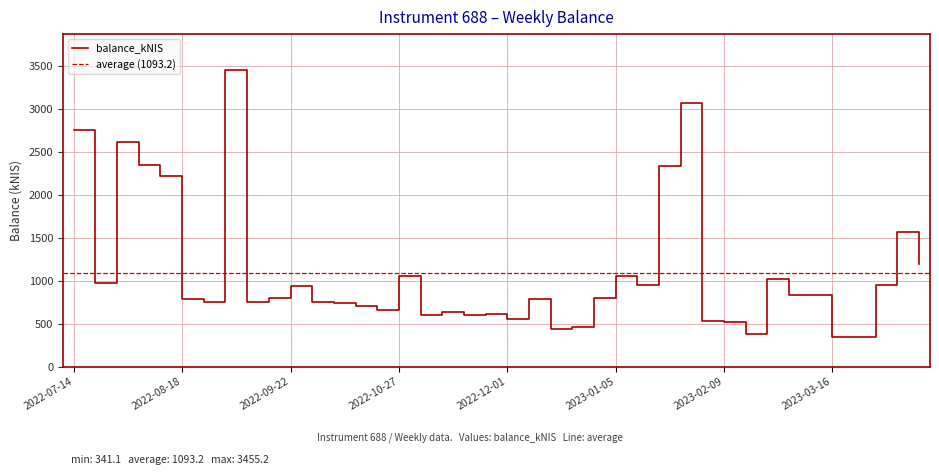

List the labels in order of value, largest first.

2022-09-01, 2023-01-26, 2022-07-14, 2022-07-28, 2022-08-04, 2023-01-19, 2022-08-11, 2023-04-04, 2023-04-13, 2022-10-27, 2023-01-05, 2023-02-23, 2022-07-21, 2023-03-30, 2023-01-12, 2022-09-22, 2023-03-09, 2023-03-02, 2022-12-29, 2022-09-15, 2022-12-08, 2022-08-18, 2022-09-08, 2022-08-25, 2022-09-29, 2022-10-06, 2022-10-13, 2022-10-20, 2022-11-10, 2022-11-24, 2022-11-17, 2022-11-03, 2022-12-01, 2023-02-02, 2023-02-09, 2022-12-22, 2022-12-15, 2023-02-16, 2023-03-23, 2023-03-16